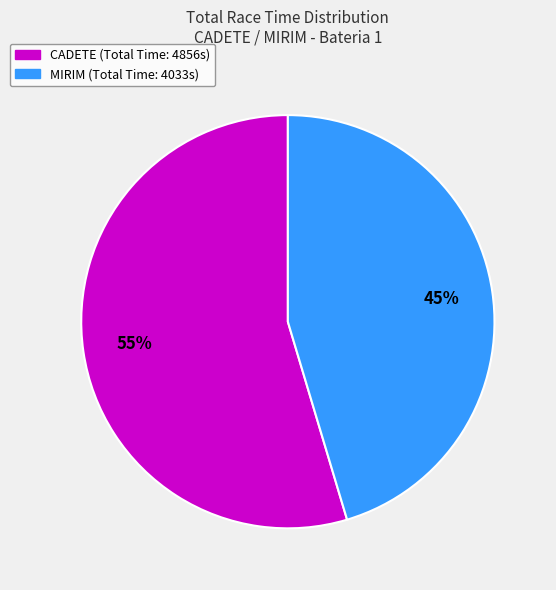

Is there a majority slice in this chart?

Yes